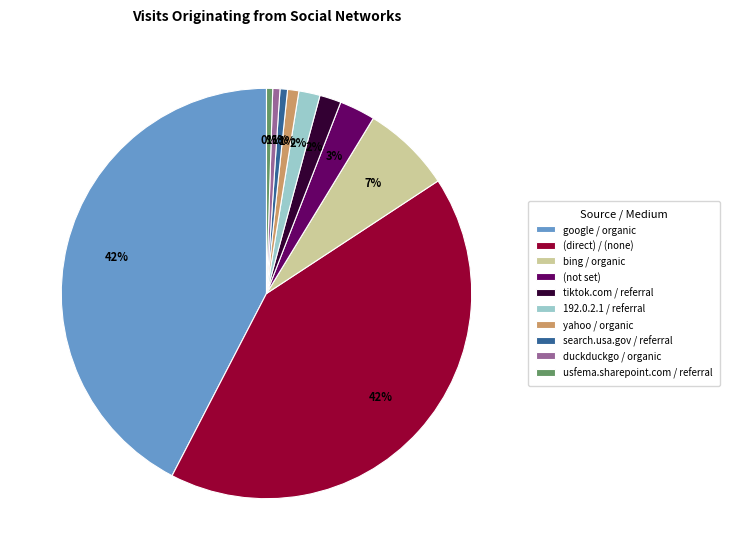

What percentage is the search.usa.gov / referral slice, to the nearest percent?

1%